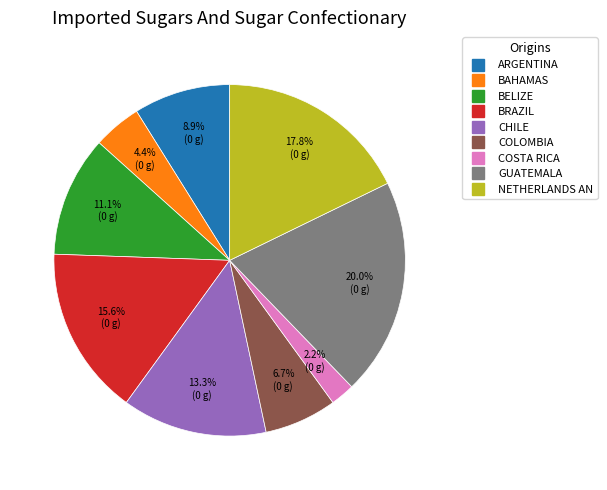

Is there a majority slice in this chart?

No